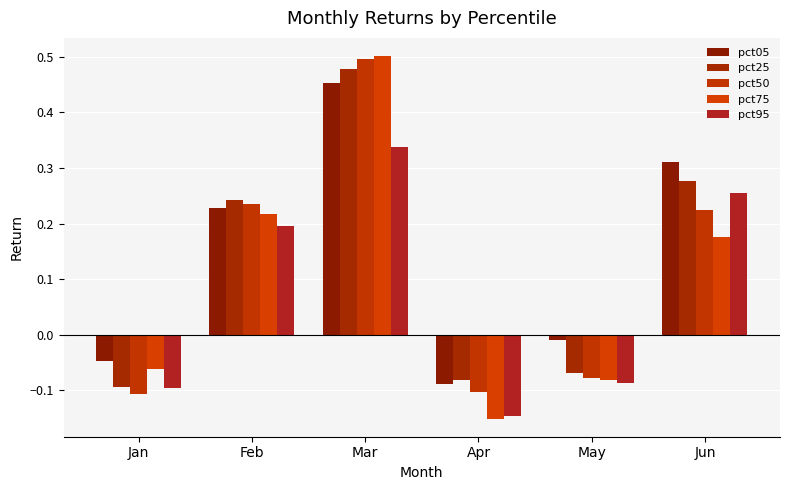

What are all the series names shown in the legend?

pct05, pct25, pct50, pct75, pct95